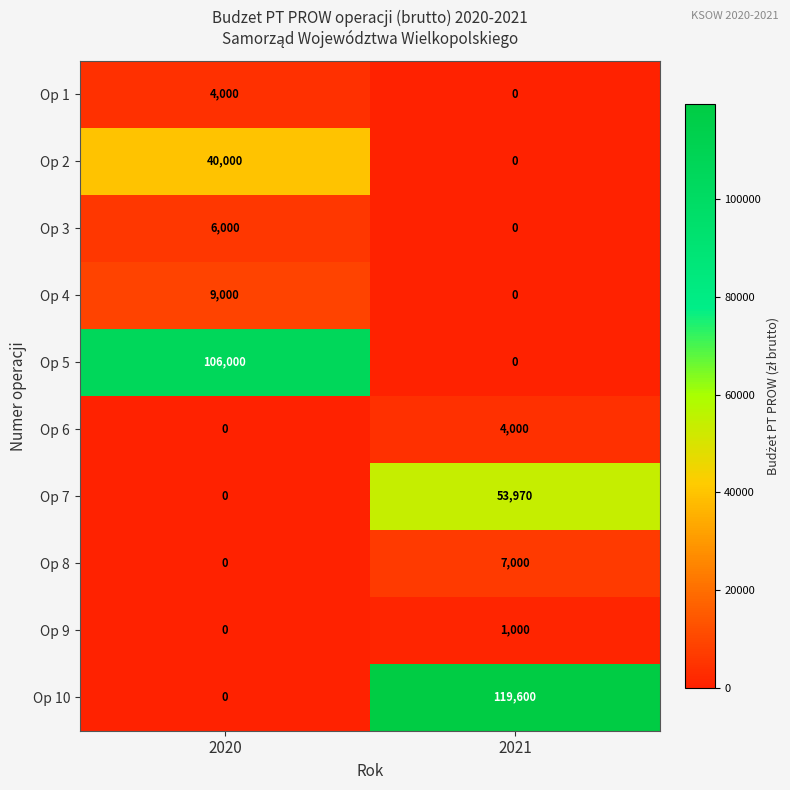

Which series has the largest total across all categories?

Op 10